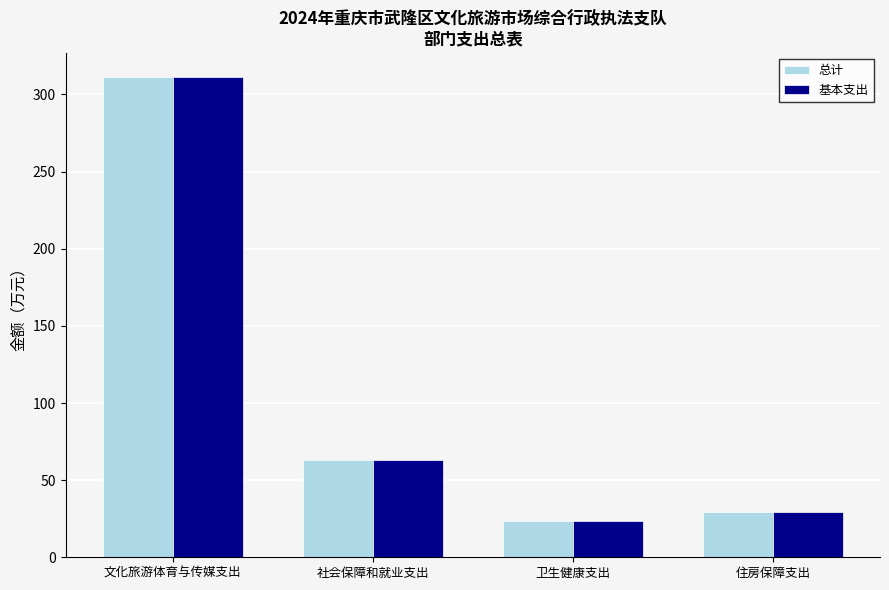

What is the value of the 基本支出 bar at the 3rd from the left?

23.8